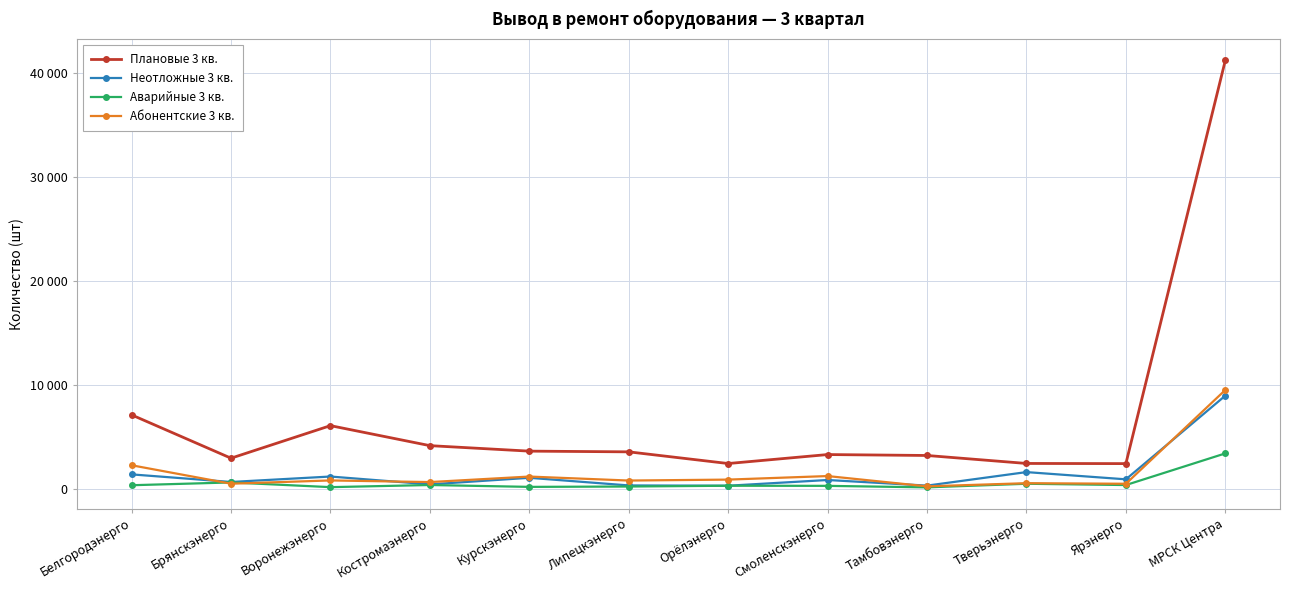

At which label does Плановые 3 кв. reach its minimum?

Ярэнерго